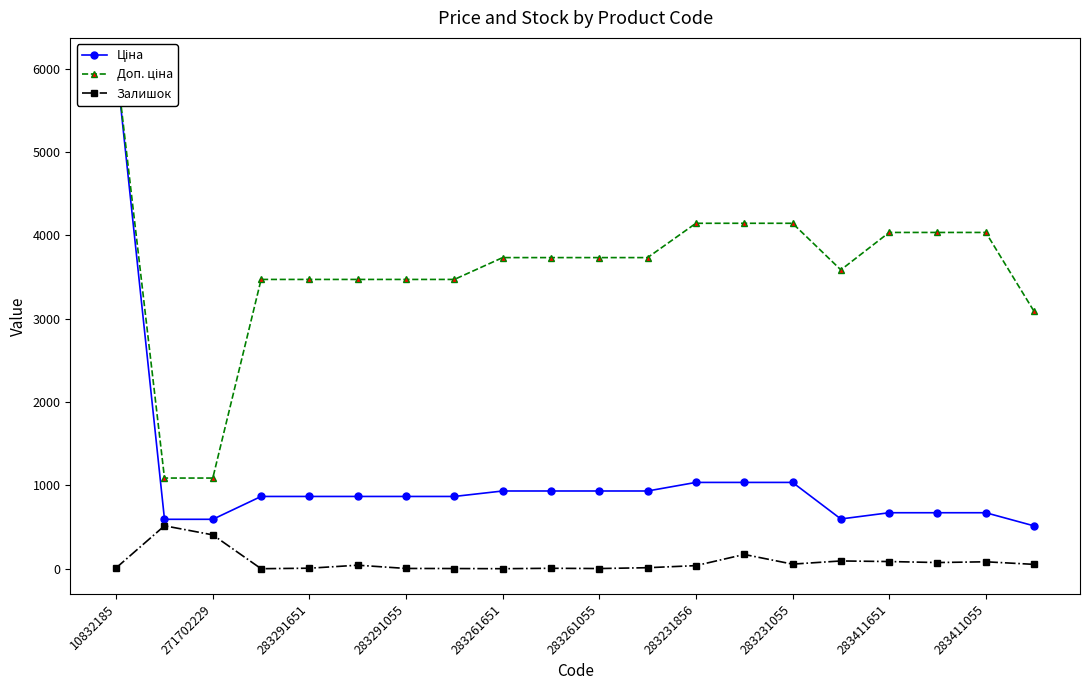

Where does the Доп. ціна series first go above 3734?

10832185